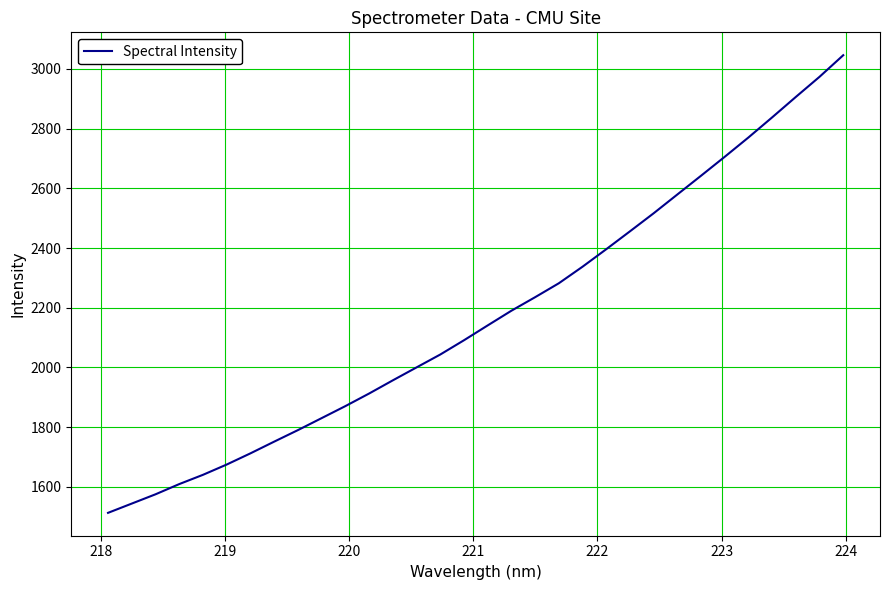

What is the maximum value shown in the chart?

3045.9